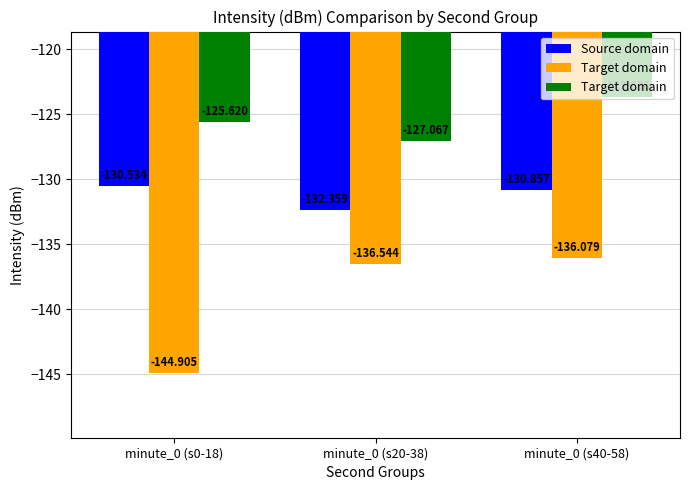

What is the sum of the Target domain values at minute_0 (s40-58) and minute_0 (s20-38)?

-250.7